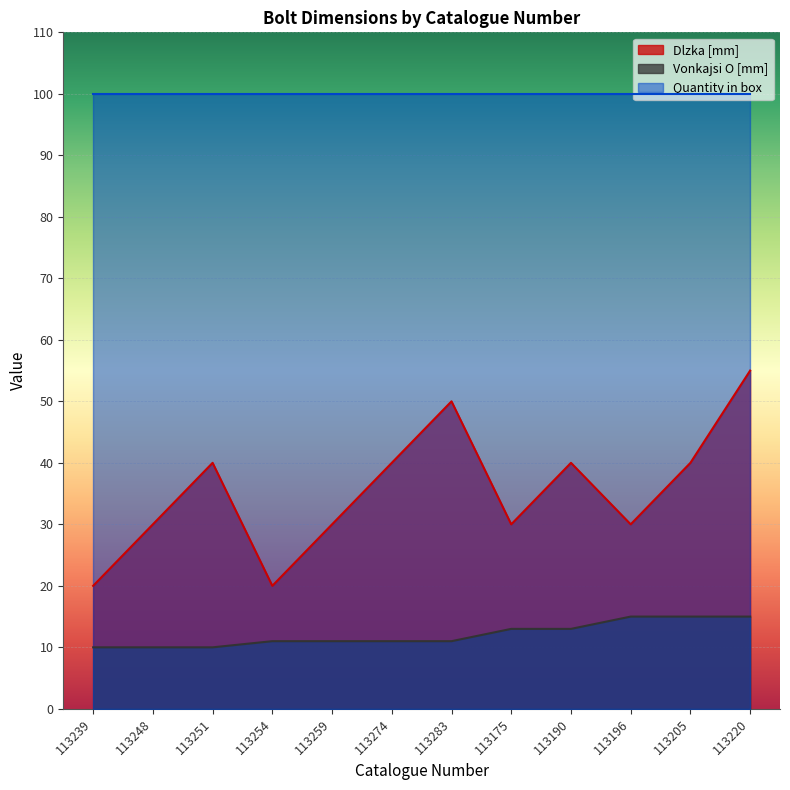

Which series has the largest range (max minus min)?

Dlzka [mm]